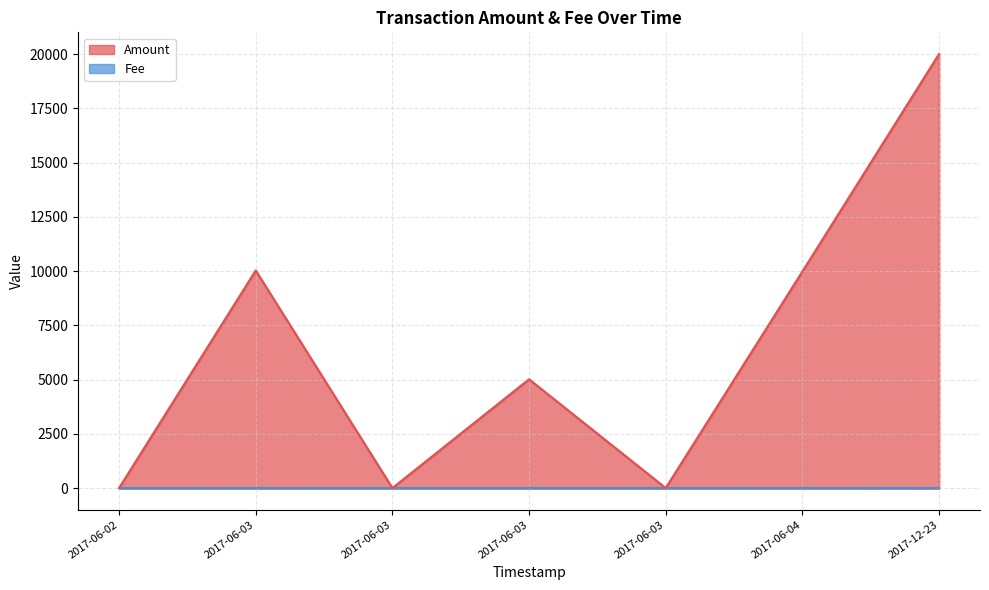

Rank the categories by Amount value from highest to lowest.

2017-12-23 11:21:25, 2017-06-03 00:23:31, 2017-06-04 11:33:26, 2017-06-03 00:56:01, 2017-06-03 01:47:40, 2017-06-02 22:55:30, 2017-06-03 00:29:52